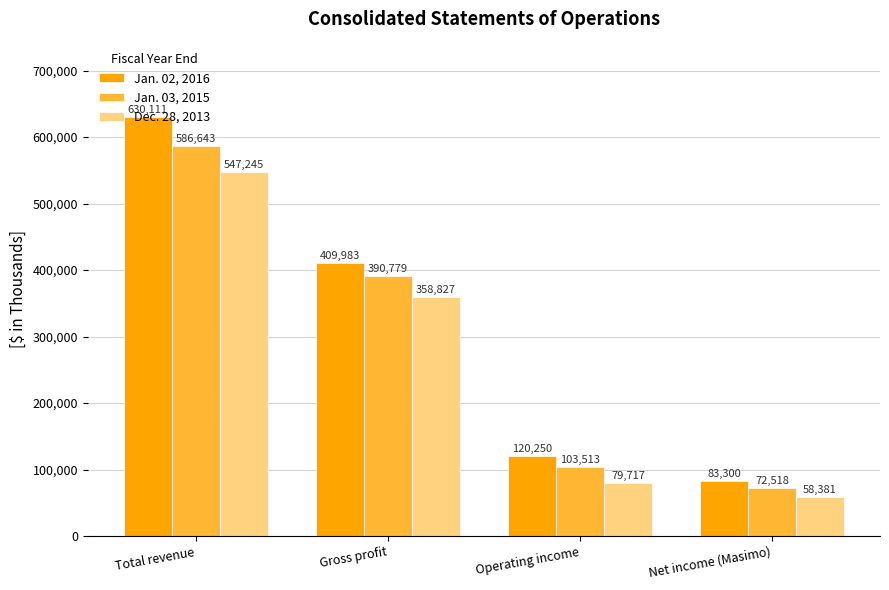

Is it true that Jan. 02, 2016 equals 33978 at Net income (Masimo)?

False